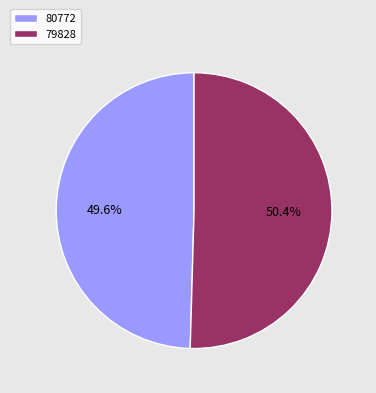

Is it true that 79828 is 99% of the pie?

False